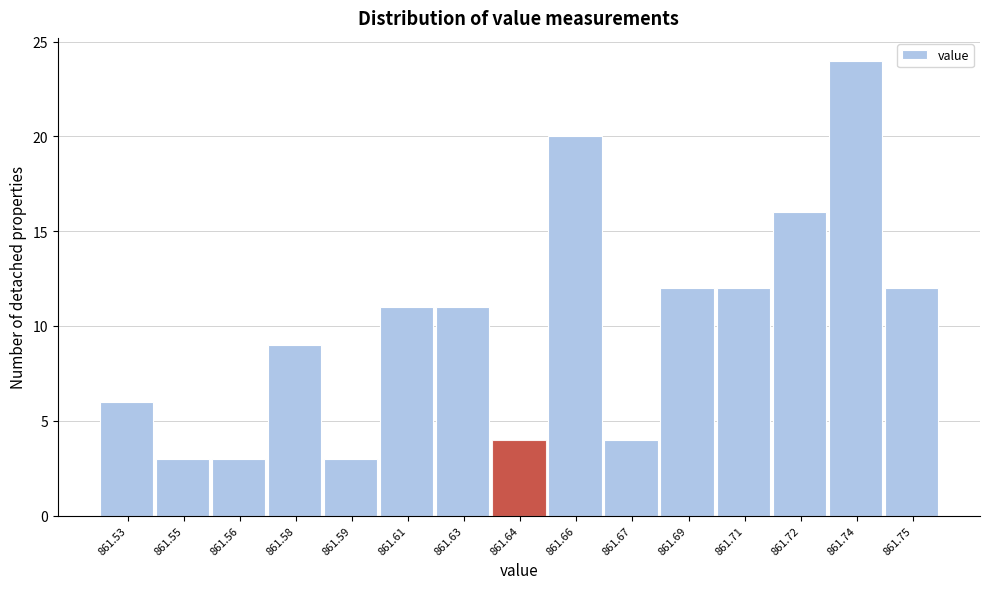

Reading right to left, transcribe all the data shown in this chart.

12	24	16	12	12	4	20	4	11	11	3	9	3	3	6